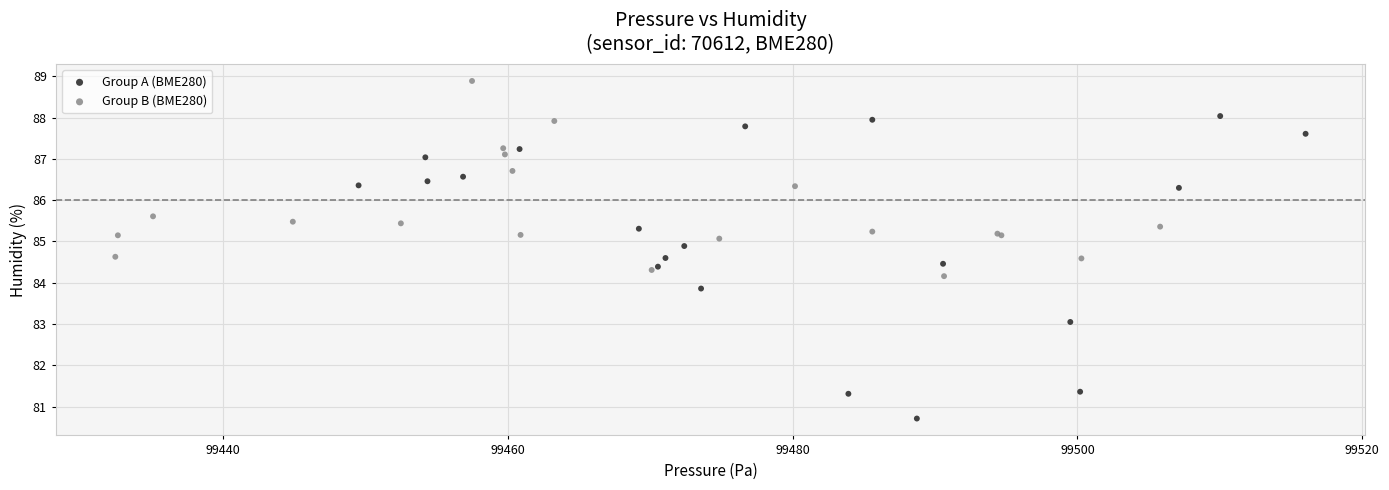

Which series contains the lowest Y value?

Group A (BME280)